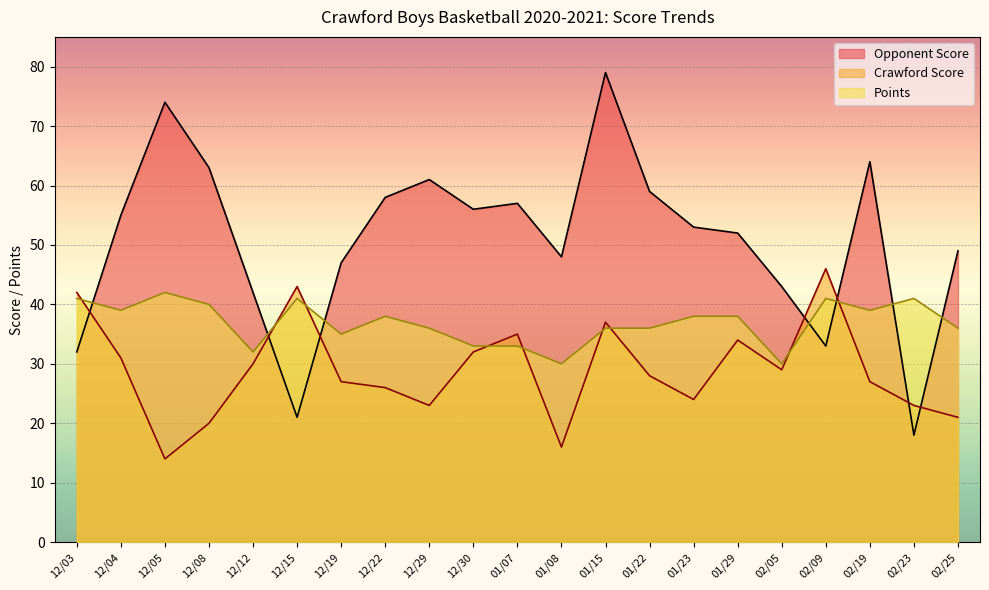

The value of Points at 01/29 is 38. True or false?

True